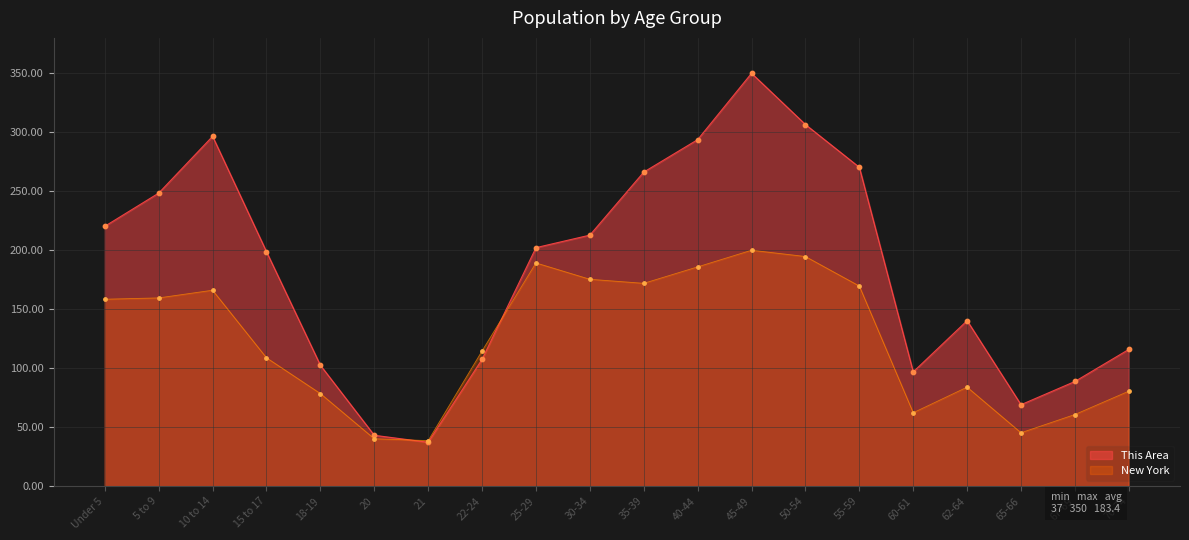

At how many categories does at least one series exceed 209?

9